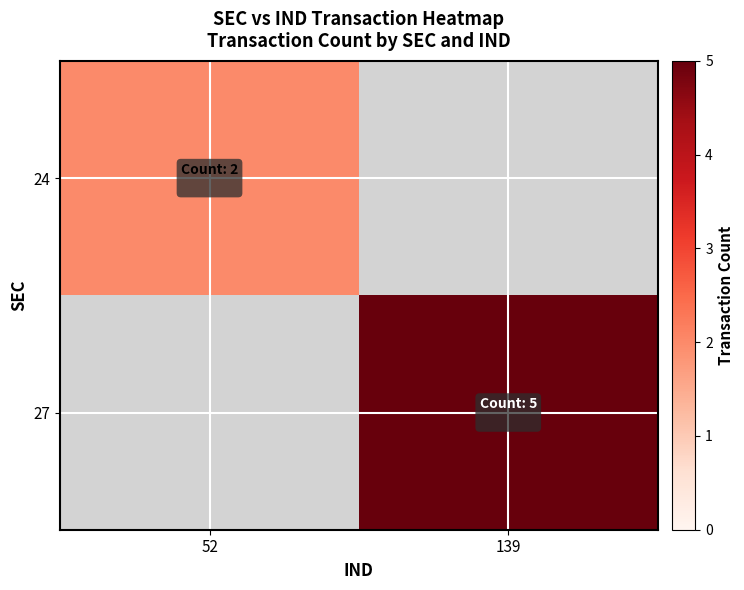

Rank the series by their maximum value, from lowest to highest.

24, 27